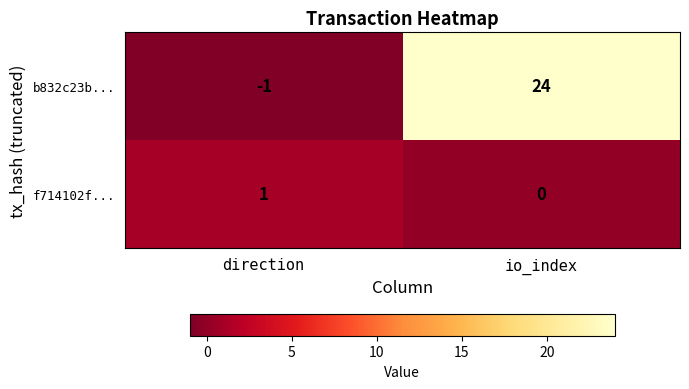

What is the average value of the b832c23b... series?

12